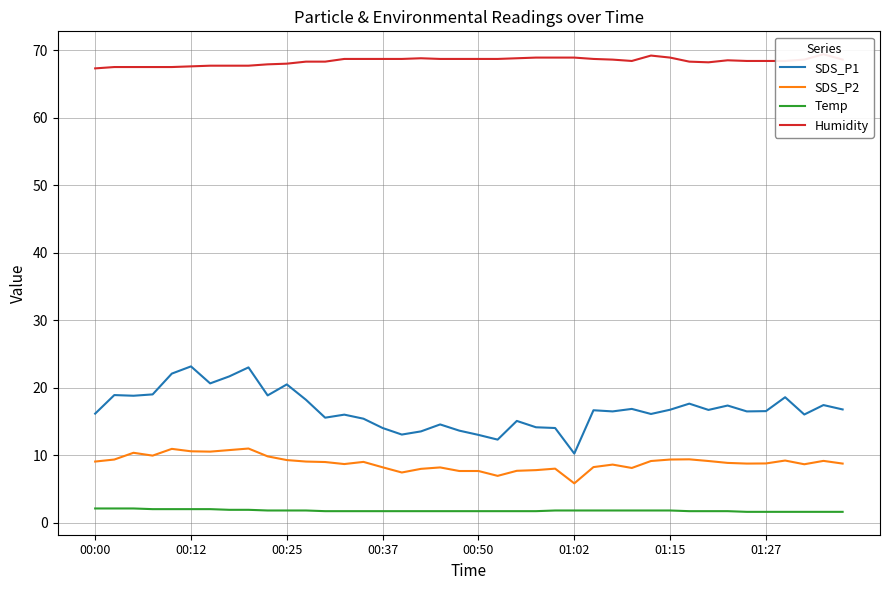

True or false: SDS_P1 and Temp intersect in this chart.

False